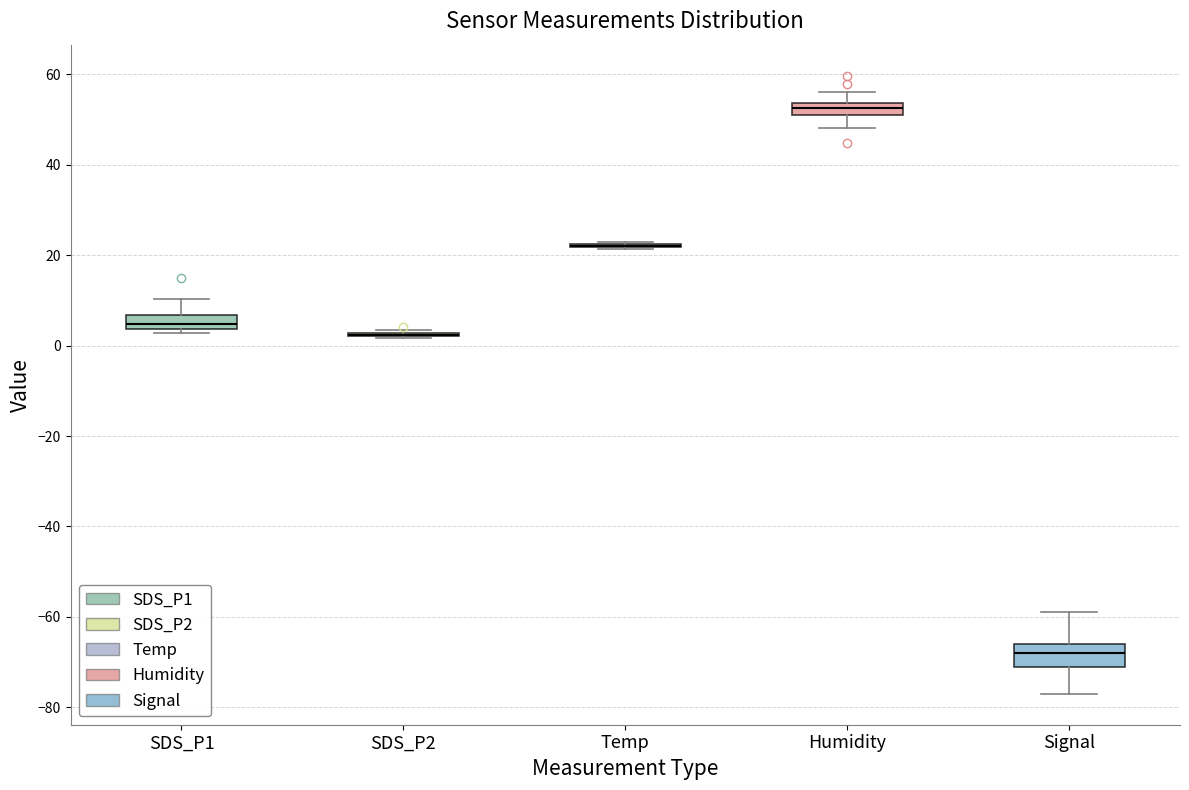

Where does the upper whisker of the box for Humidity end on the y-axis? The values are not printed on the chart, so give them approximately, as read against the axis.

56